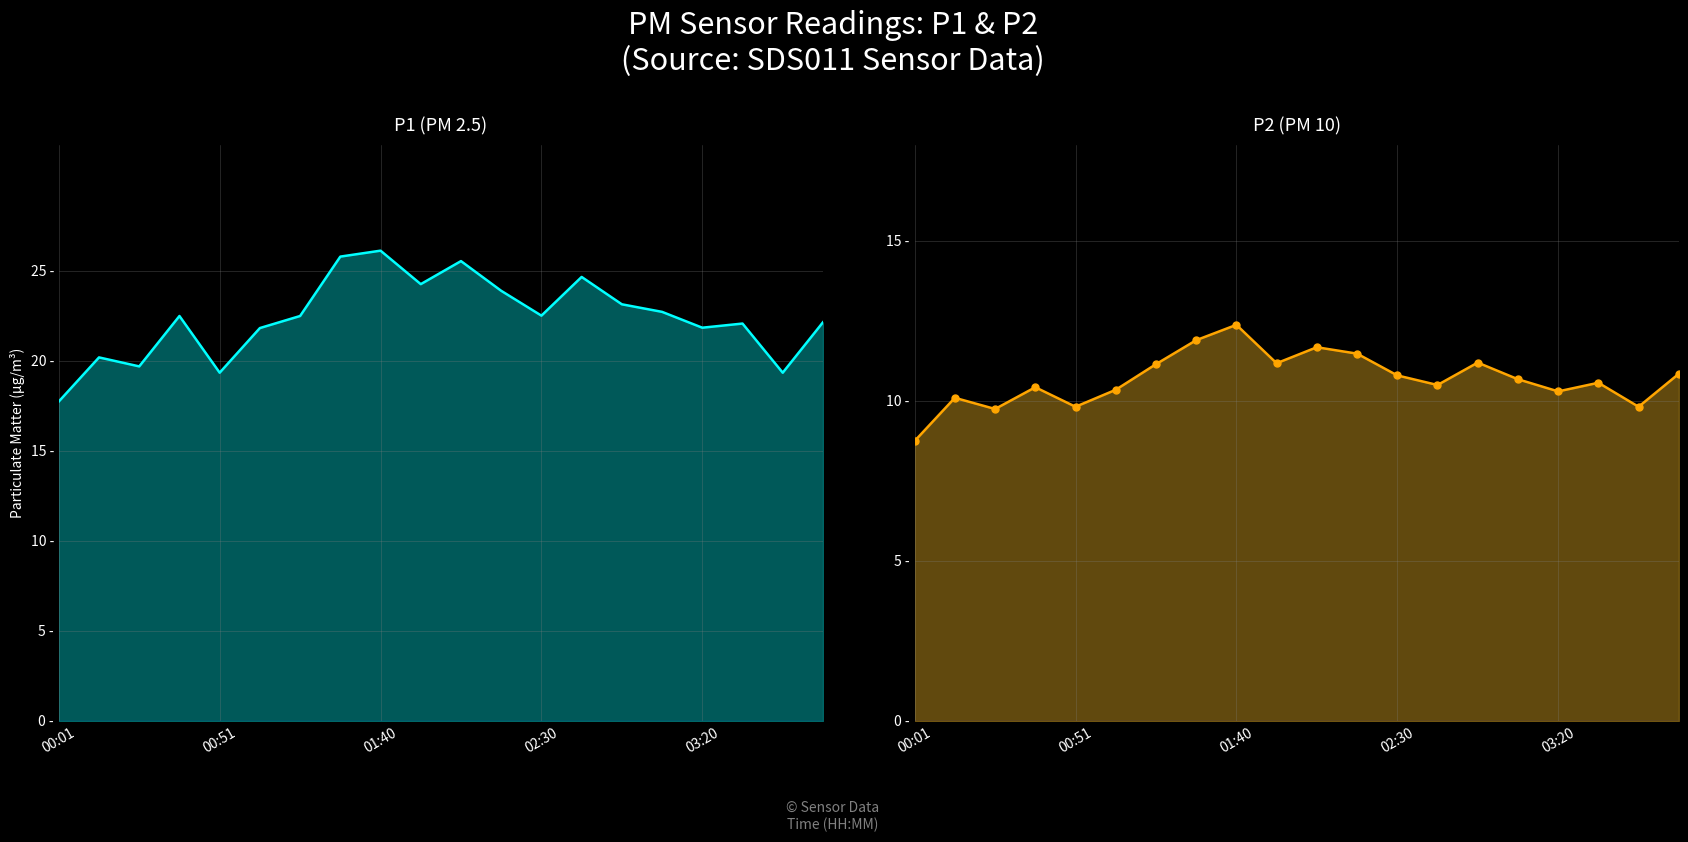

Which has a higher value, 5 or 4?

5